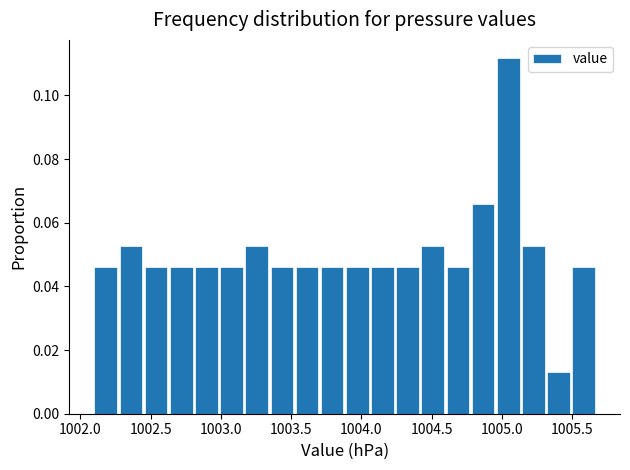

Around what value on the x-axis is the tallest bar? Give the approximate position of its centre, as read against the axis.

1005.05